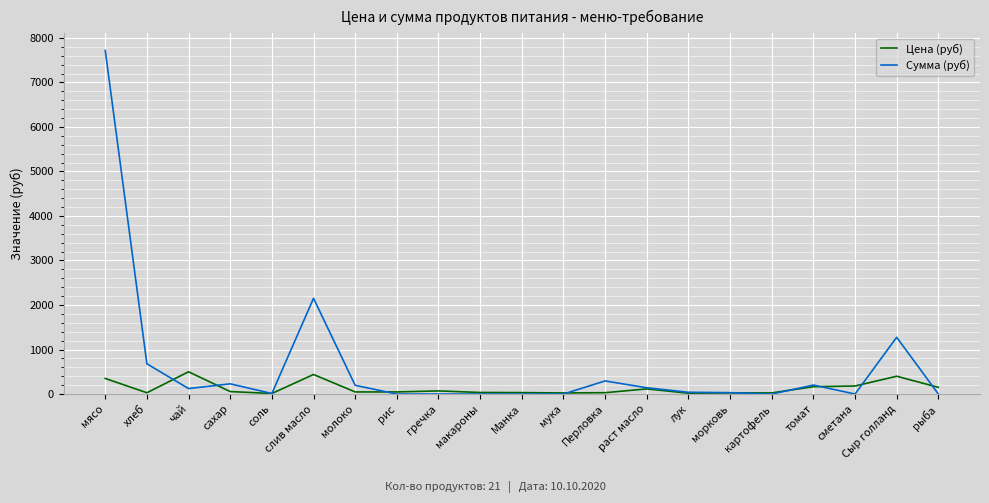

Rank the series by their average value, from lowest to highest.

Цена (руб), Сумма (руб)